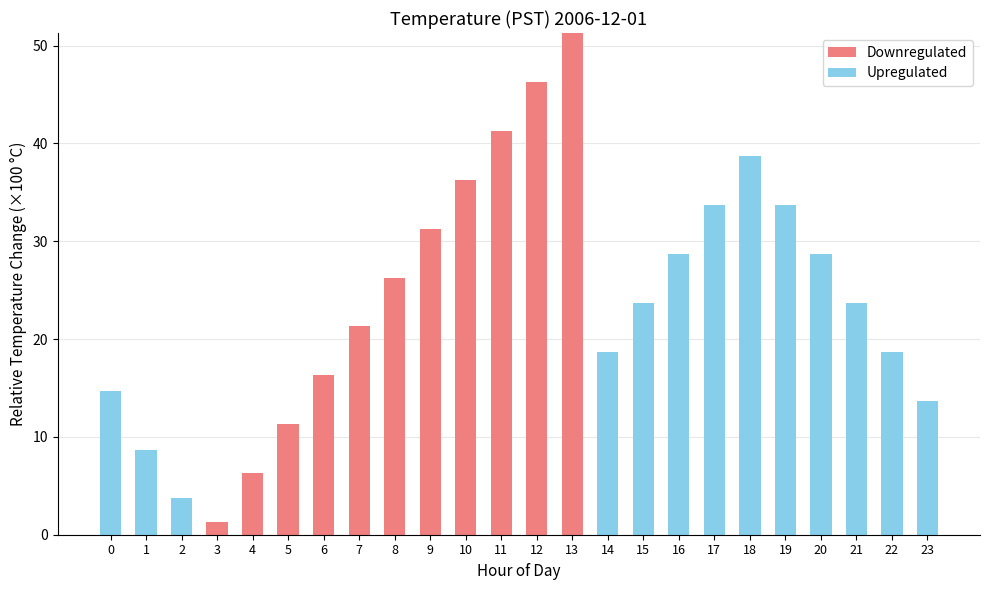

What is the approximate value of Downregulated at 13?

51.3